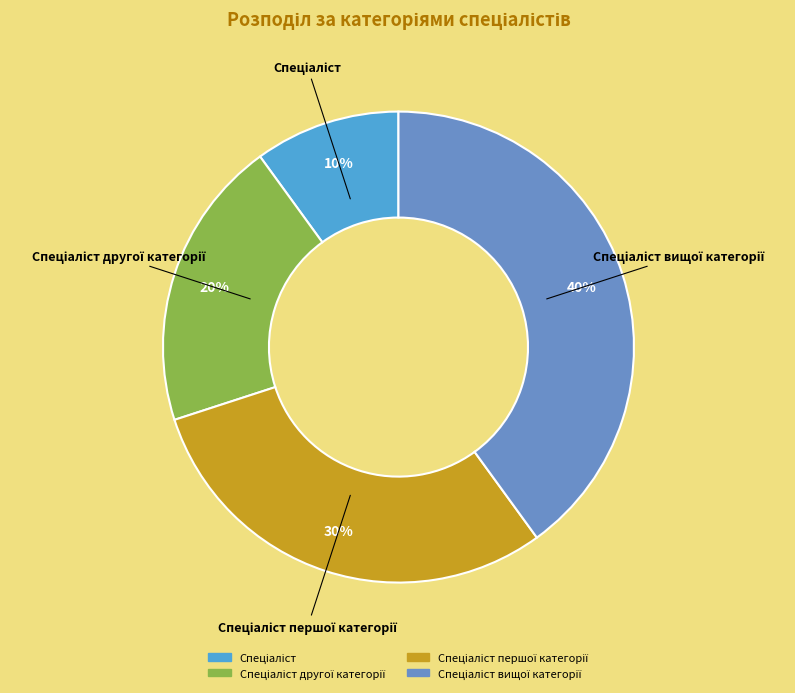

To the nearest percent, what is the average slice percentage?

25%